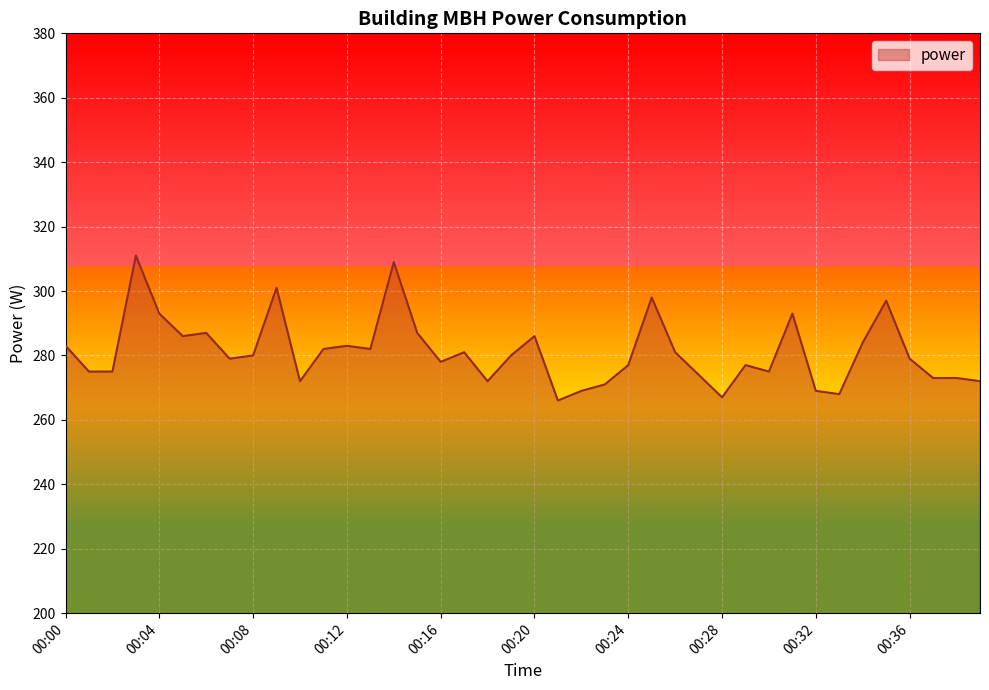

What is the maximum value shown in the chart?

311